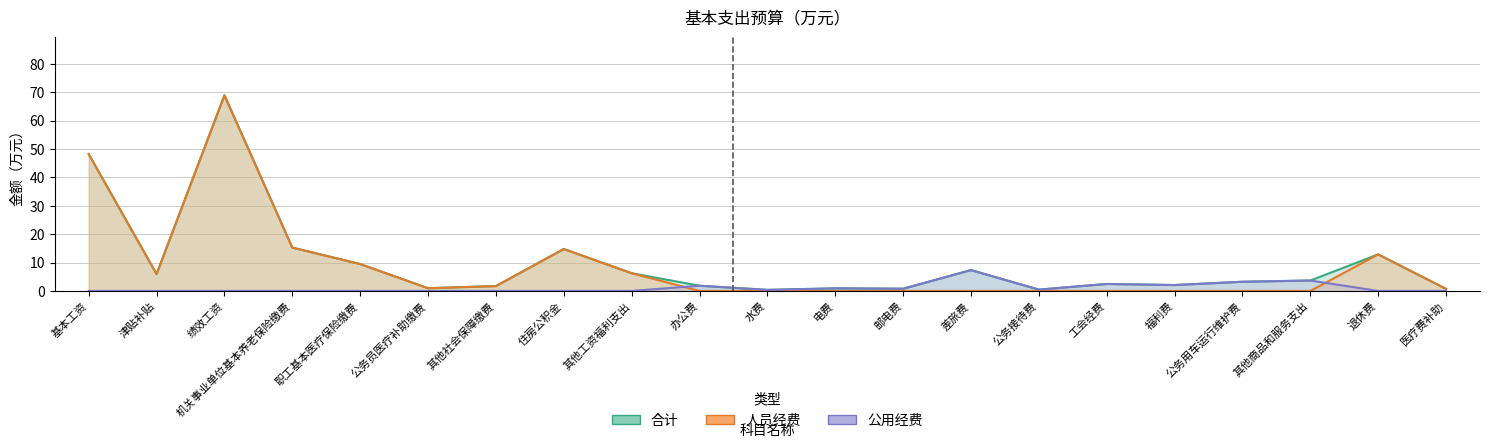

Which series has the largest range (max minus min)?

人员经费